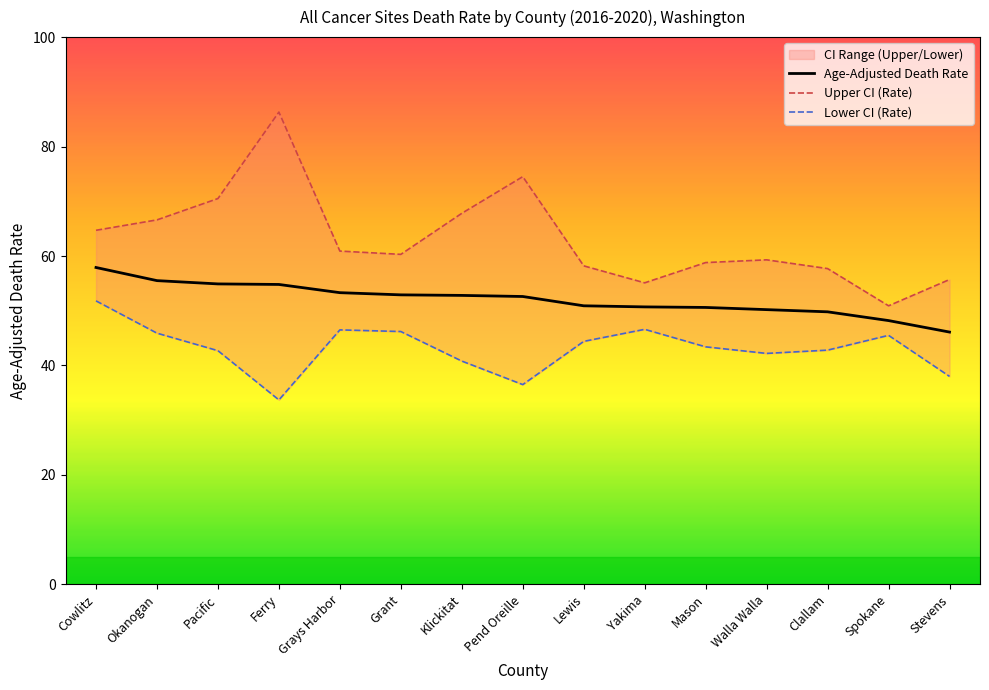

Reading right to left, what are all the values shown in this chart?

Age-Adjusted Death Rate: 46.1	48.2	49.8	50.2	50.6	50.7	50.9	52.6	52.8	52.9	53.3	54.8	54.9	55.5	57.9
Upper CI (Rate): 55.7	50.9	57.7	59.3	58.8	55.1	58.2	74.5	67.8	60.3	60.9	86.3	70.5	66.6	64.7
Lower CI (Rate): 38.0	45.5	42.8	42.2	43.4	46.6	44.4	36.5	40.8	46.2	46.5	33.7	42.7	45.9	51.8